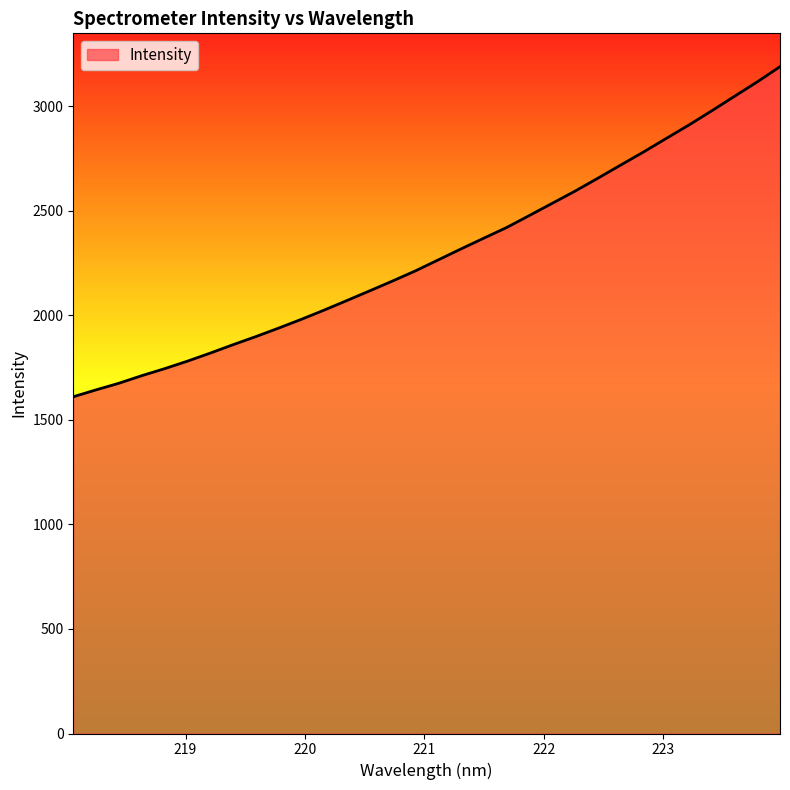

What is the value of the 4th point from the left?

1711.1